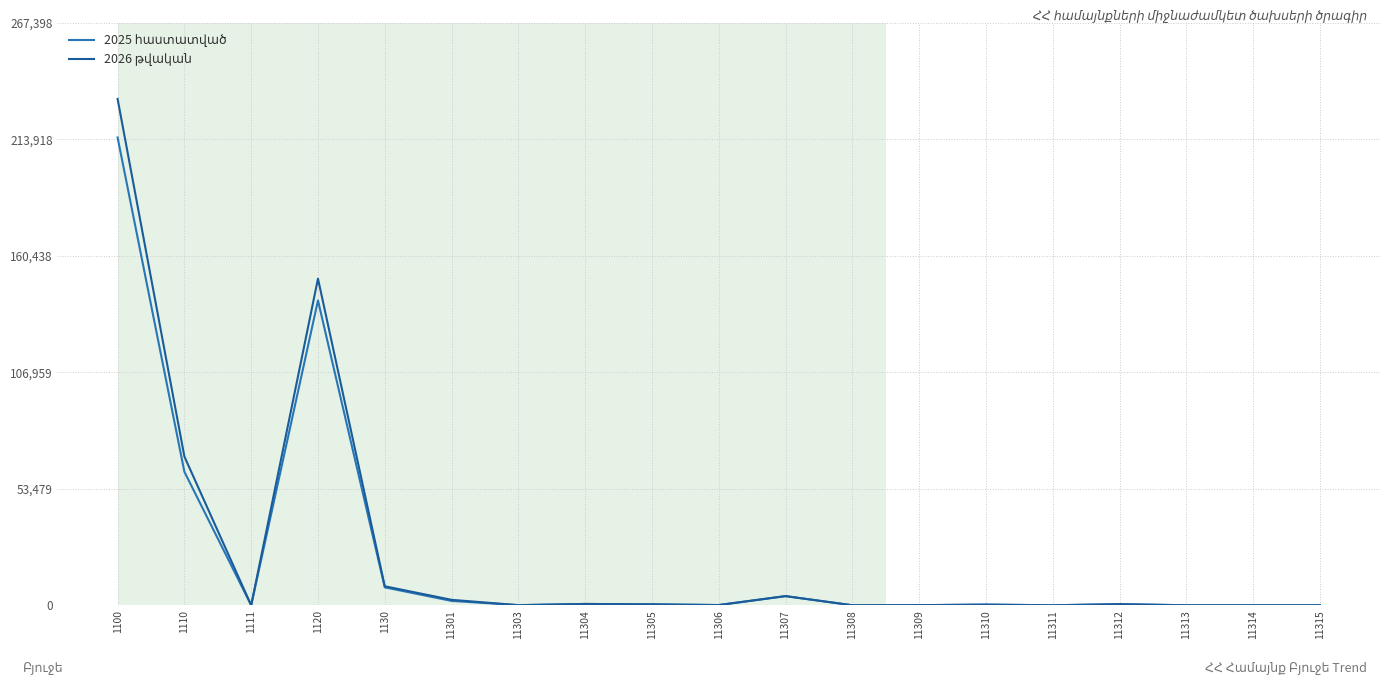

Is it true that 2026 թվական equals 1014 at 11301?

False